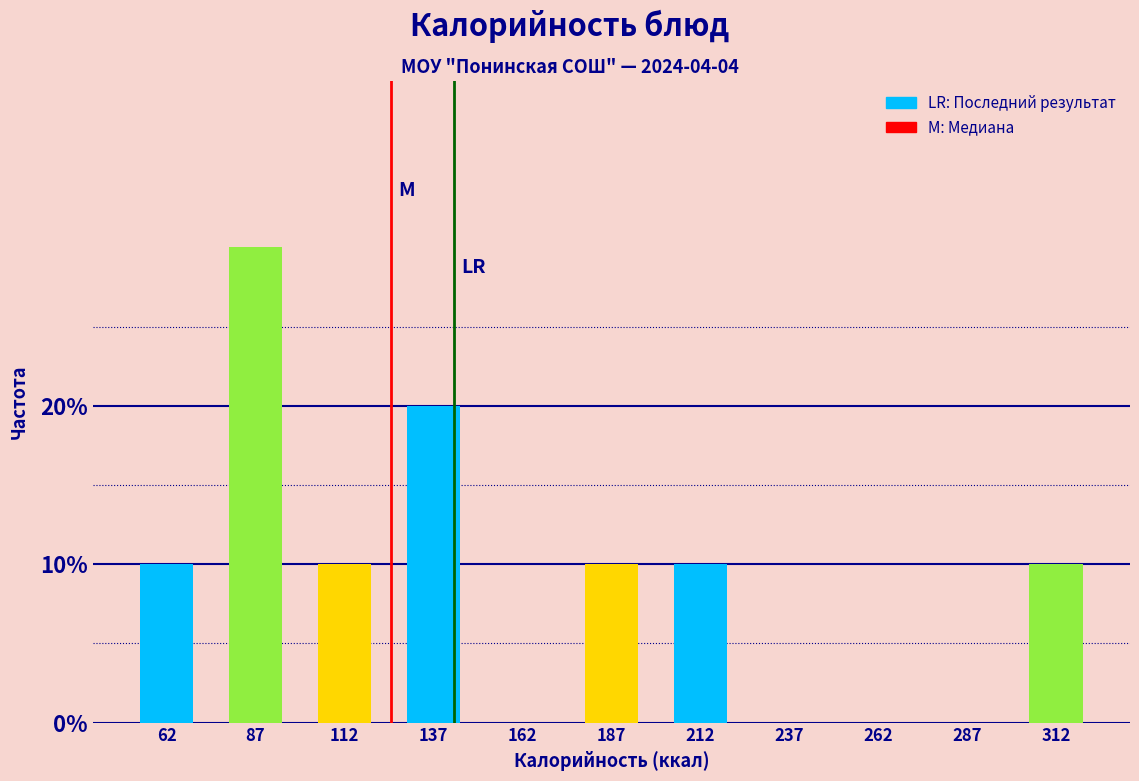

Reading left to right, transcribe this chart: for each bar, give the range it covers on the x-axis and its height. The values are not printed on the chart, so give them approximately, as read against the axis.

50 to 75: 10
75 to 100: 30
100 to 125: 10
125 to 150: 20
150 to 175: 0
175 to 200: 10
200 to 225: 10
225 to 250: 0
250 to 275: 0
275 to 300: 0
300 to 325: 10